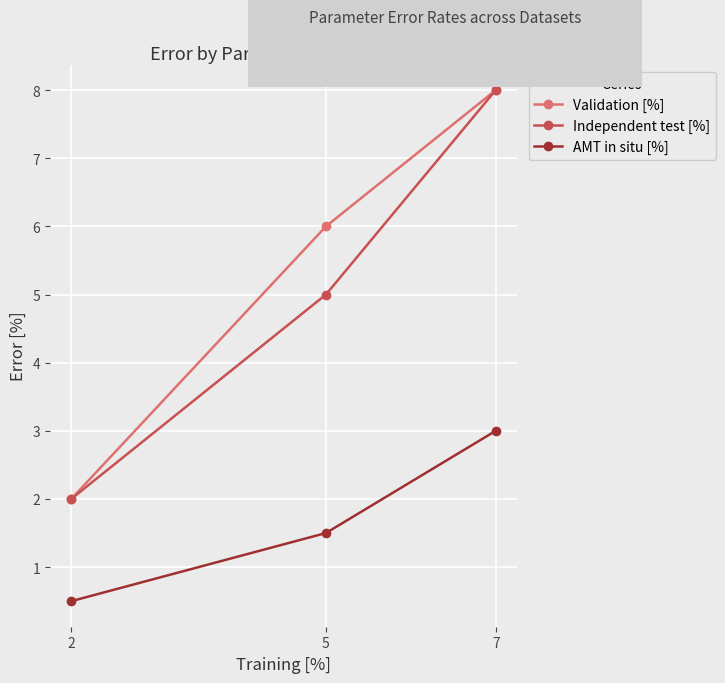

What is the minimum value shown in the chart?

0.5